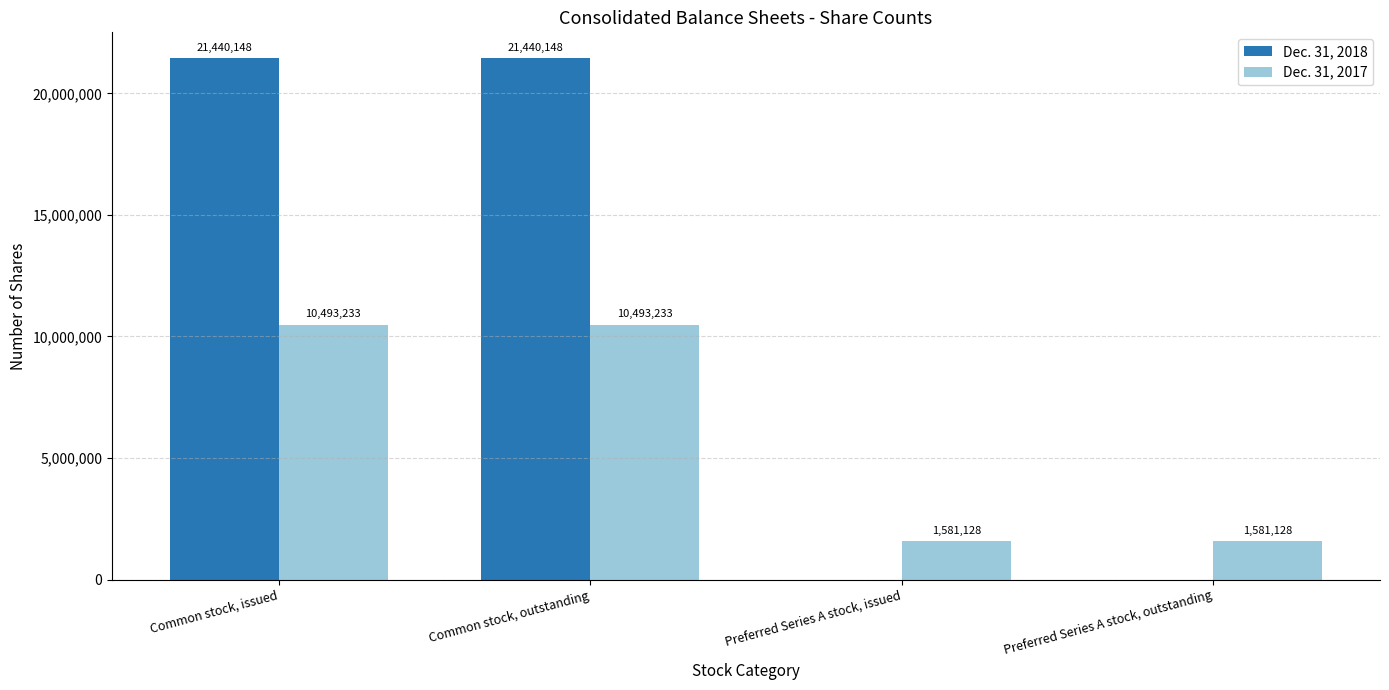

True or false: Dec. 31, 2018 has a value of -10679586 at Preferred Series A stock, outstanding.

False